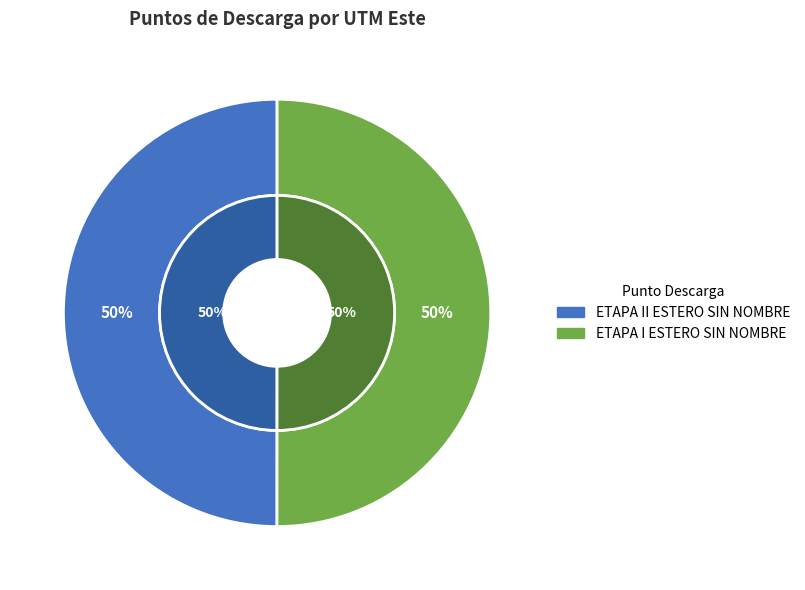

What percentage is the ETAPA II ESTERO SIN NOMBRE slice, to the nearest percent?

50%